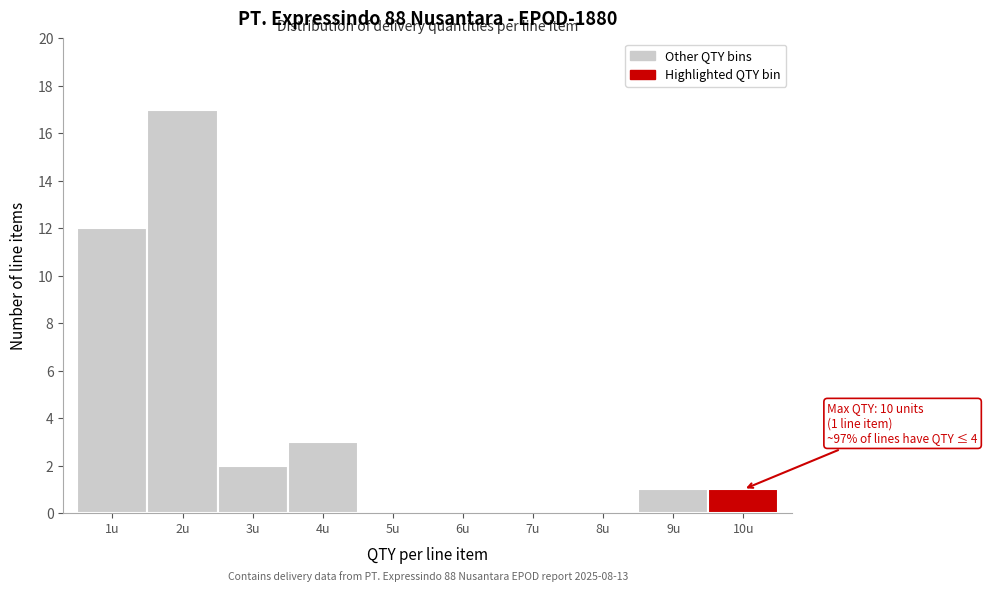

Reading left to right, list all the values displayed in this chart.

1u=12	2u=17	3u=2	4u=3	5u=0	6u=0	7u=0	8u=0	9u=1	10u=1